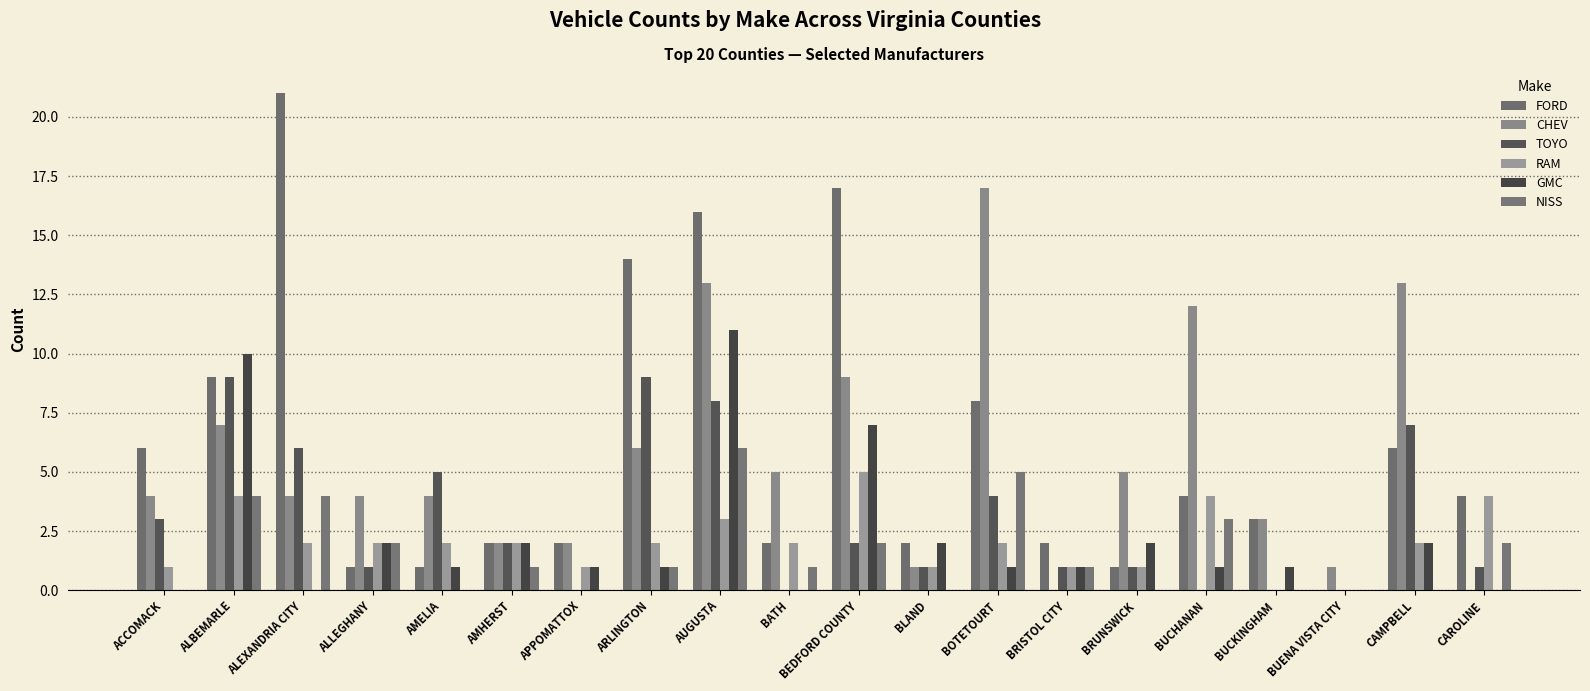

What is the average value of the RAM series?

2